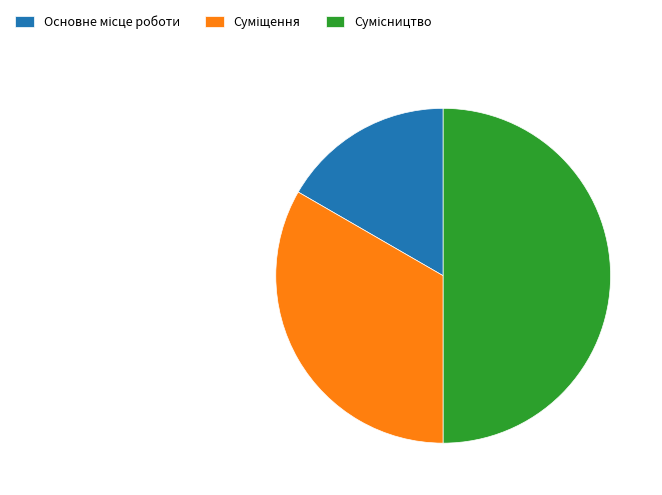

What is the change in value from Суміщення to Сумісництво?

+1